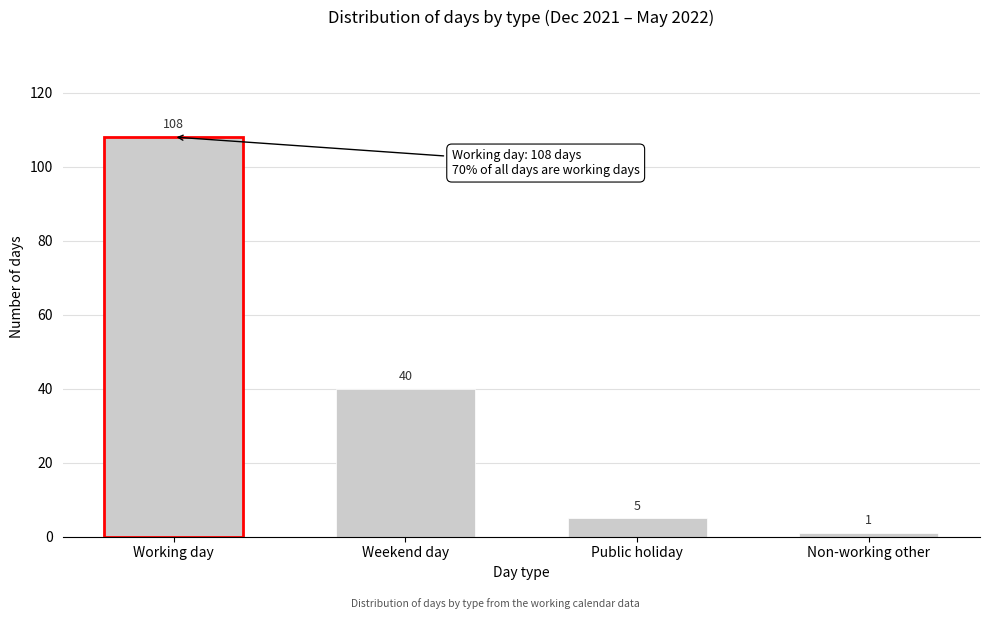

Reading right to left, list all the values displayed in this chart.

1	5	40	108